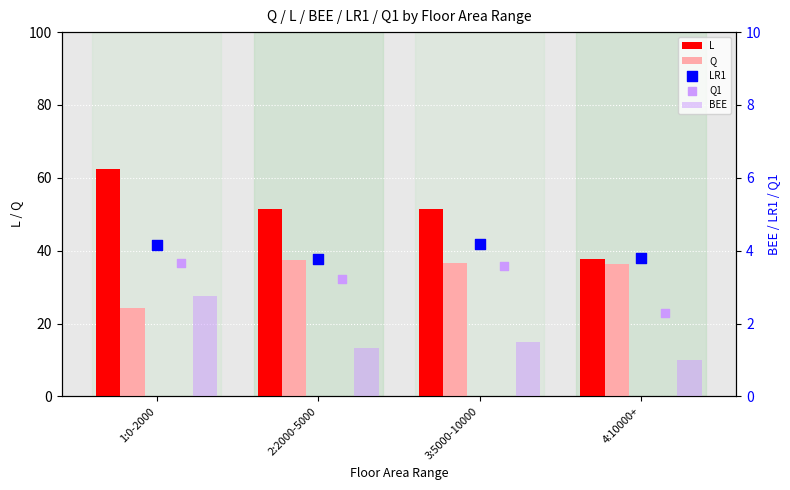

At which category is the sum across all series the highest?

3:5000-10000